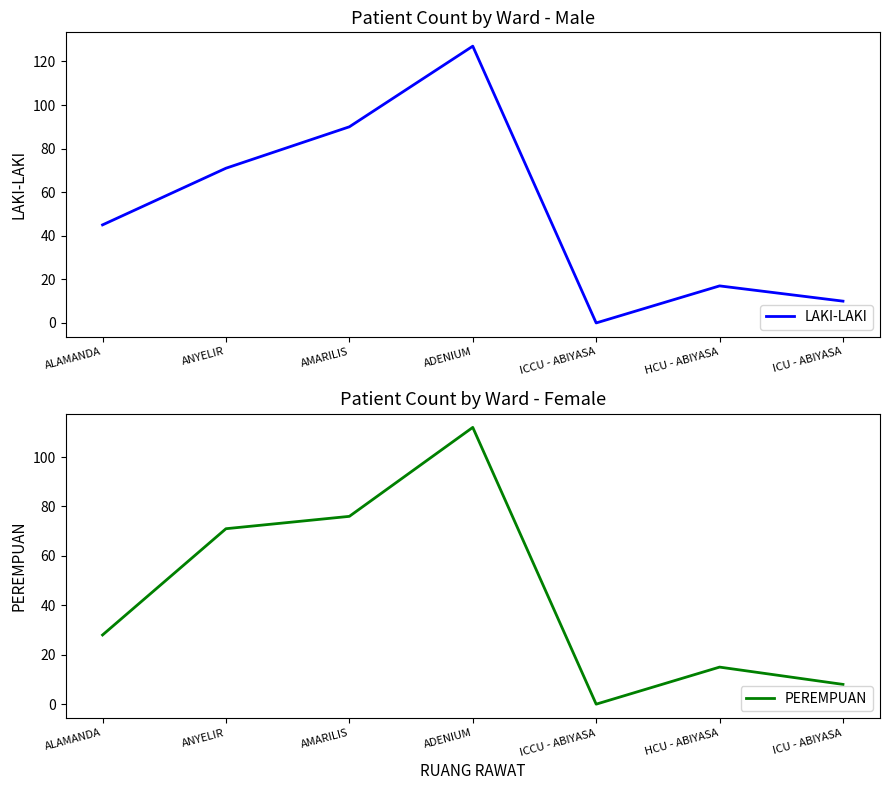

What are all the series names shown in the legend?

LAKI-LAKI, PEREMPUAN